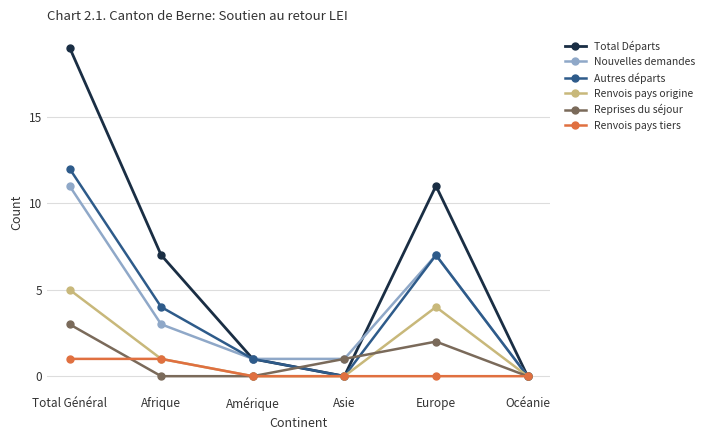

What is the difference between the Nouvelles demandes values at Afrique and Asie?

2